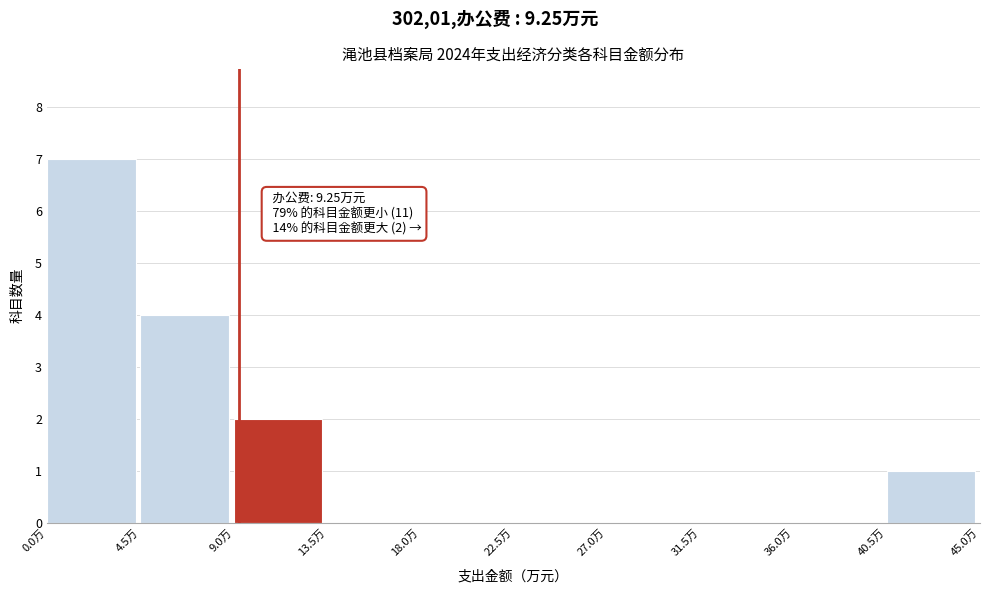

Which range on the x-axis has the tallest bar?

0.0 to 4.5